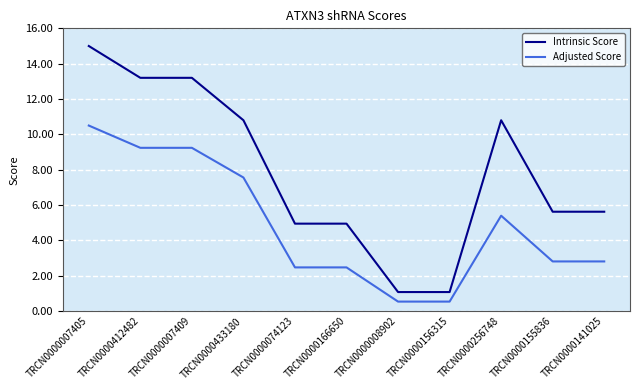

The Intrinsic Score series shows 1.2 at TRCN0000074123. True or false?

False